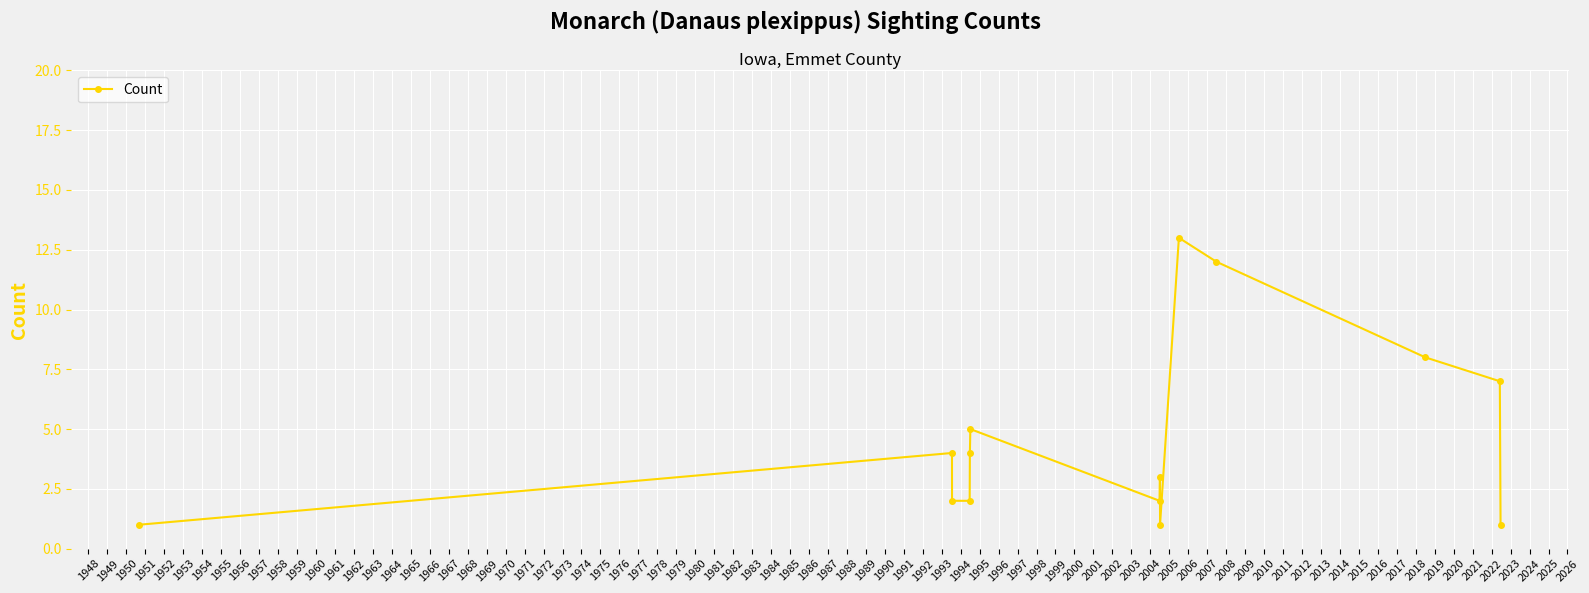

What is the greatest value displayed?

13